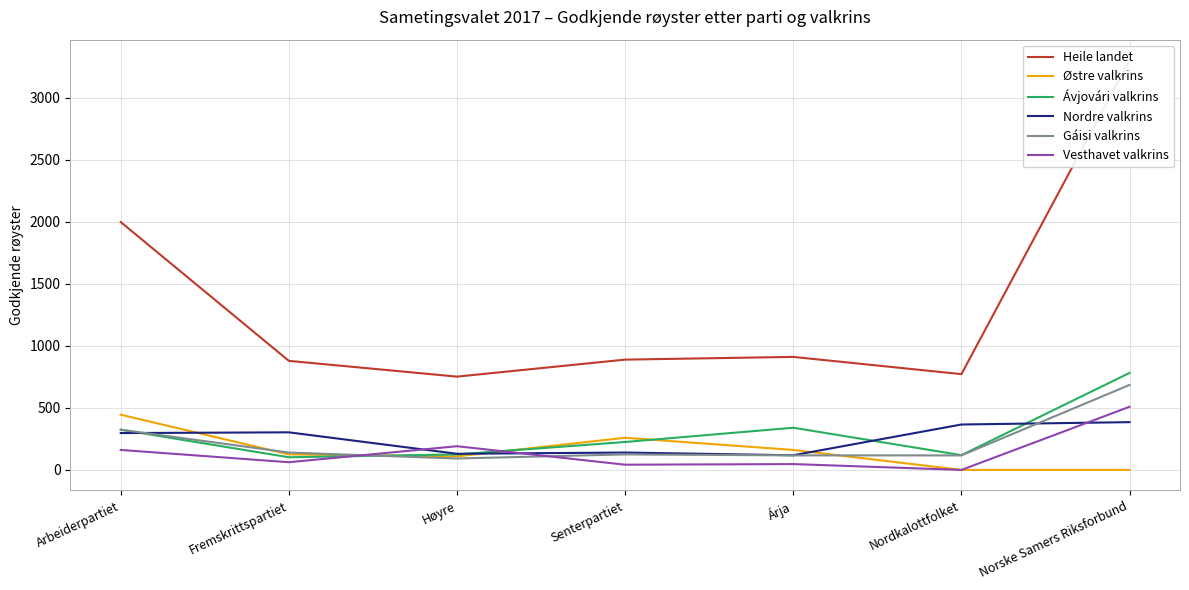

Rank the series by their maximum value, from lowest to highest.

Nordre valkrins, Østre valkrins, Vesthavet valkrins, Gáisi valkrins, Ávjovári valkrins, Heile landet